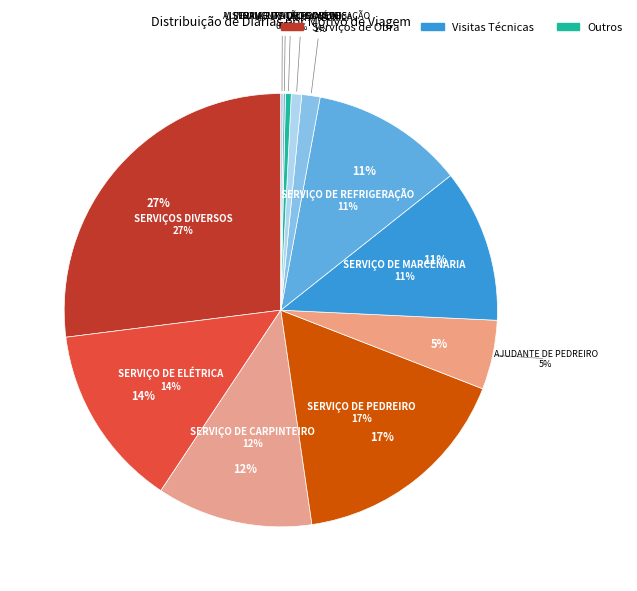

Is it true that 3 is 1% of the pie?

False